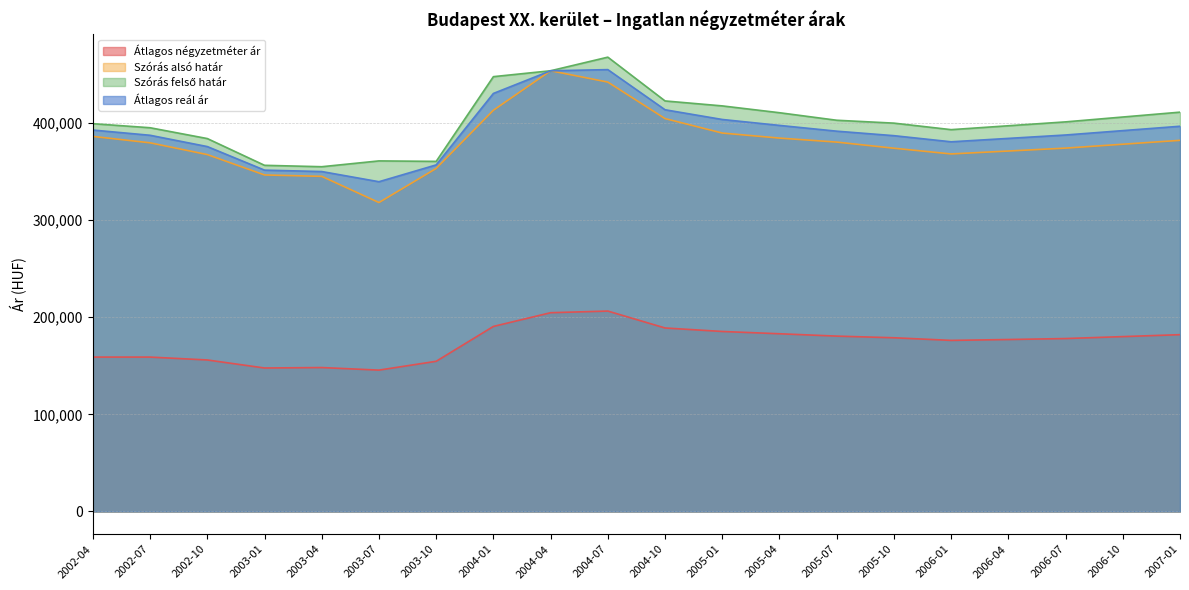

Is the value of Átlagos reál ár at 2006-07 greater than the value of Szórás felső határ at 2004-10?

No